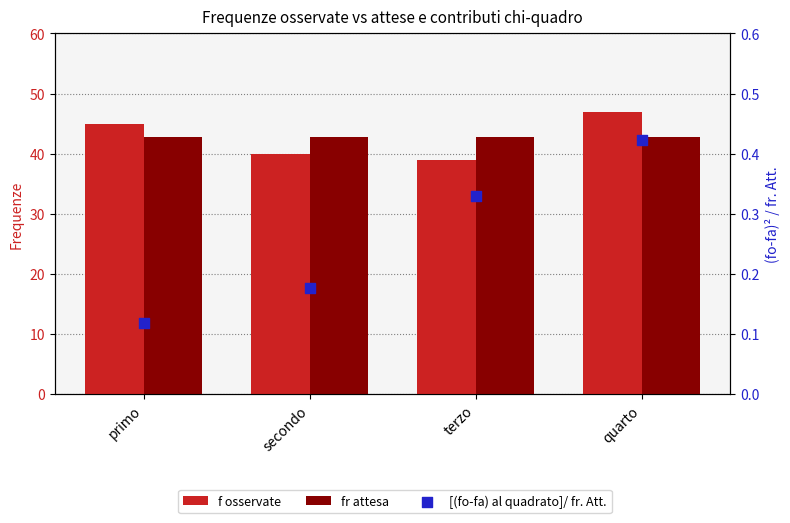

At how many categories does at least one series exceed 32?

4